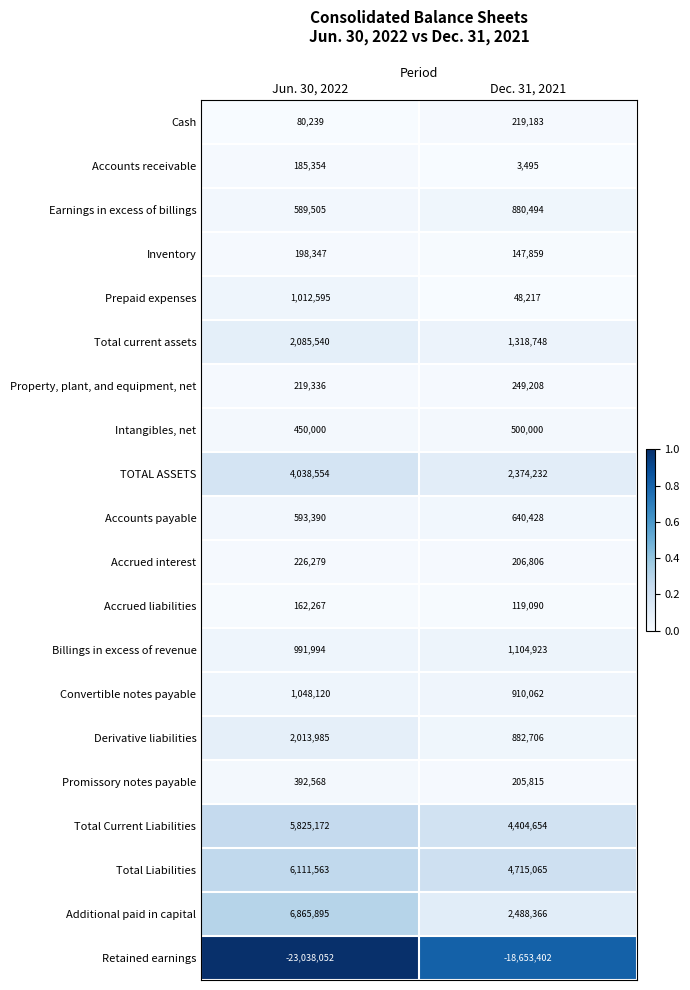

Read the Billings in excess of revenue value at Jun. 30, 2022.

991994